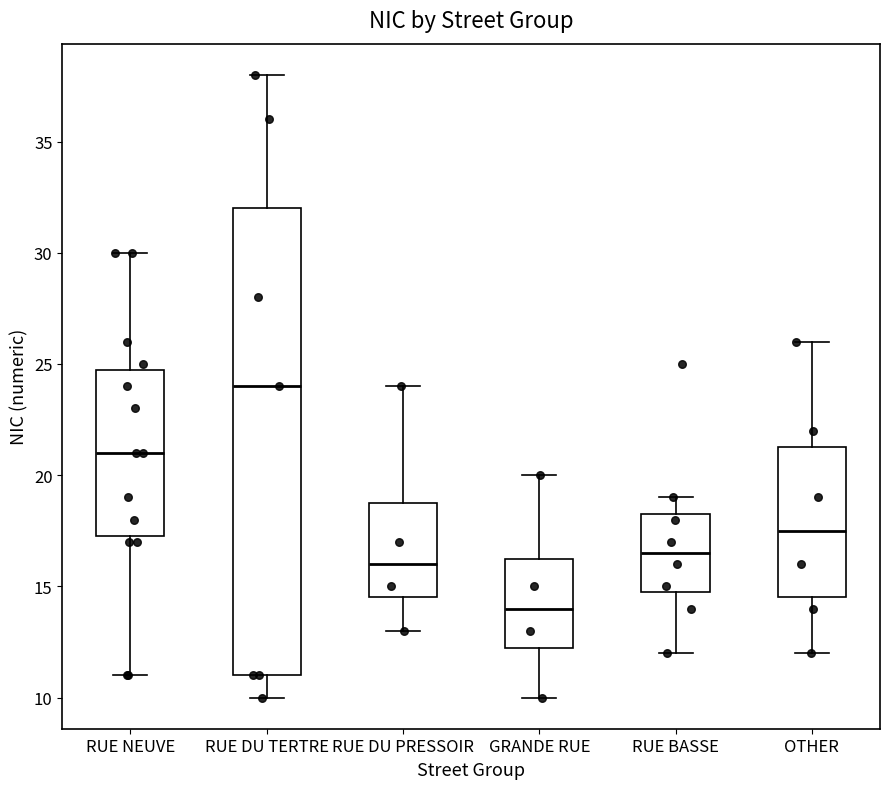

Comparing the boxes themselves (not the whiskers), which one is the tallest?

RUE DU TERTRE